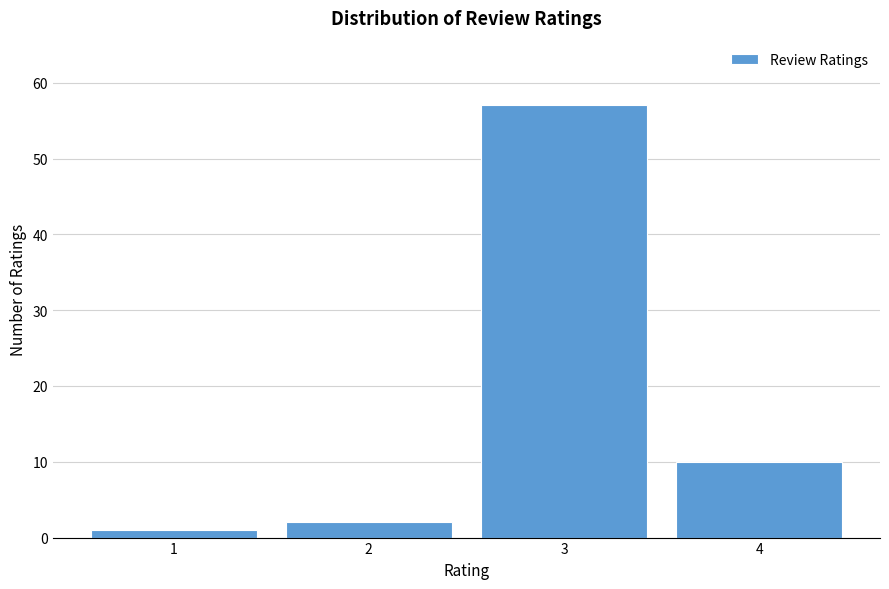

Reading left to right, list all the values displayed in this chart.

1	2	57	10